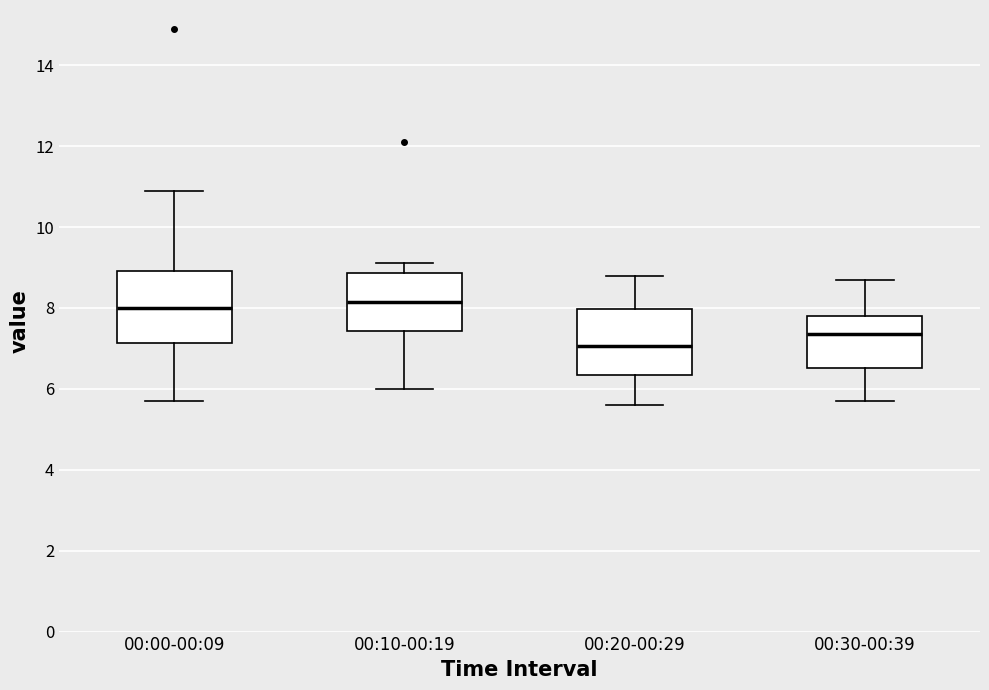

Which box's median line is the lowest?

00:20-00:29